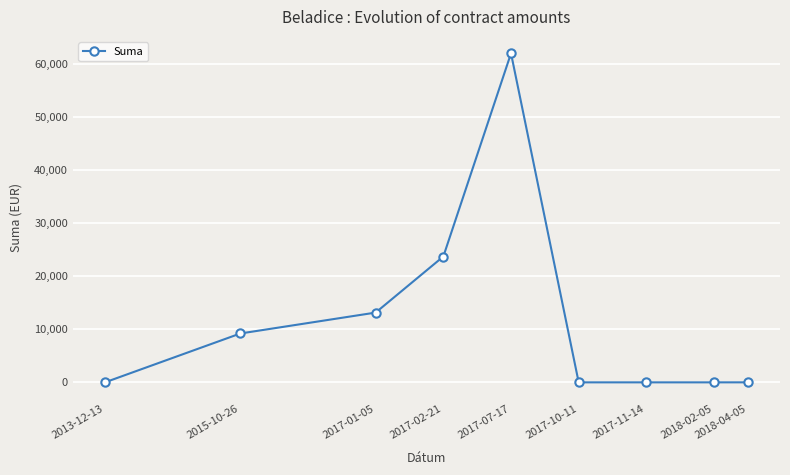

How many distinct data groups are displayed?

1